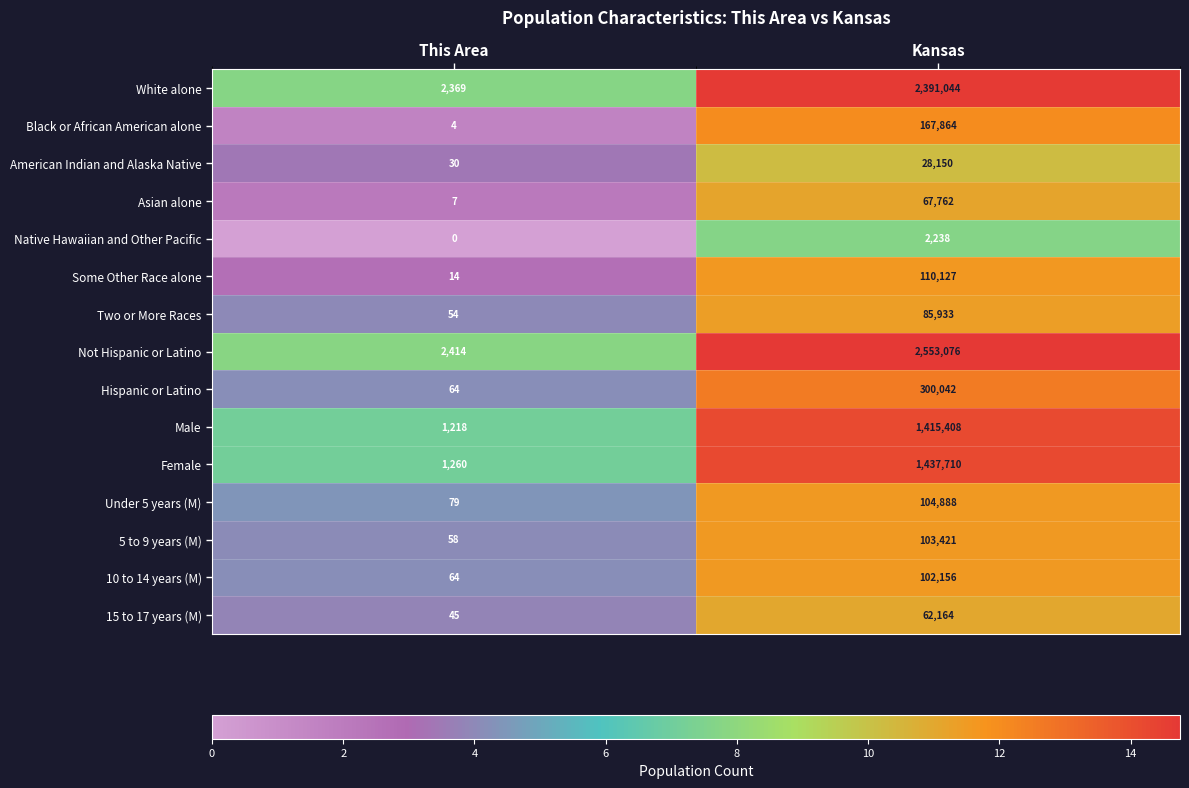

What is the spread (max minus min) of values at This Area?

2414